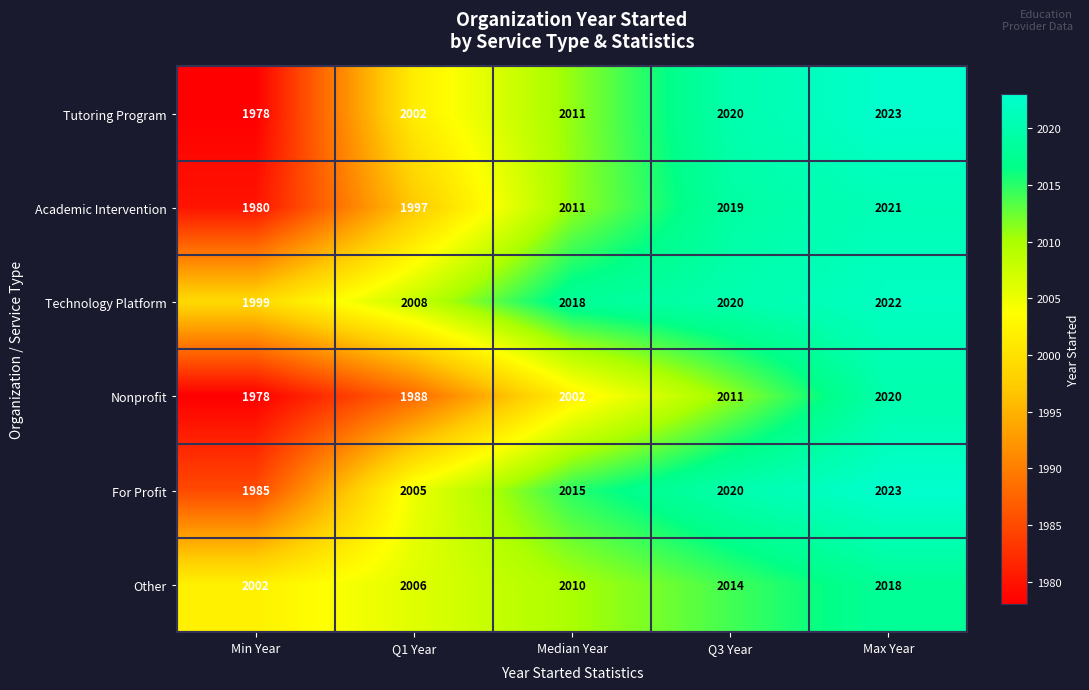

Reading left to right, transcribe all the data shown in this chart.

Tutoring Program: Min Year=1978	Q1 Year=2002	Median Year=2011	Q3 Year=2020	Max Year=2023
Academic Intervention: Min Year=1980	Q1 Year=1997	Median Year=2011	Q3 Year=2019	Max Year=2021
Technology Platform: Min Year=1999	Q1 Year=2008	Median Year=2018	Q3 Year=2020	Max Year=2022
Nonprofit: Min Year=1978	Q1 Year=1988	Median Year=2002	Q3 Year=2011	Max Year=2020
For Profit: Min Year=1985	Q1 Year=2005	Median Year=2015	Q3 Year=2020	Max Year=2023
Other: Min Year=2002	Q1 Year=2006	Median Year=2010	Q3 Year=2014	Max Year=2018